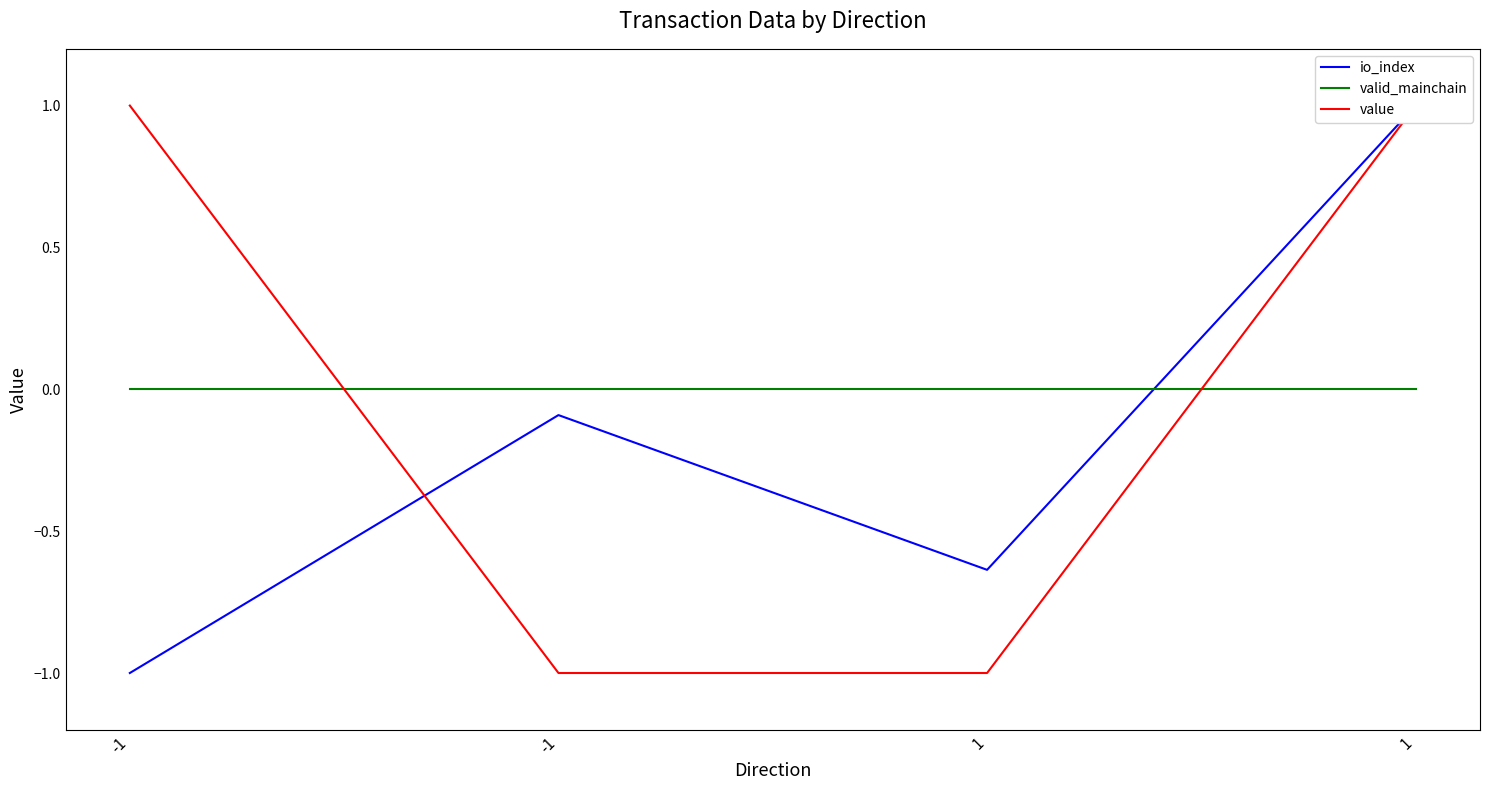

Reading left to right, transcribe all the data shown in this chart.

io_index: -1.0	-0.1	-0.6	1.0
valid_mainchain: 0.0	0.0	0.0	0.0
value: 1.0	-1.0	-1.0	1.0